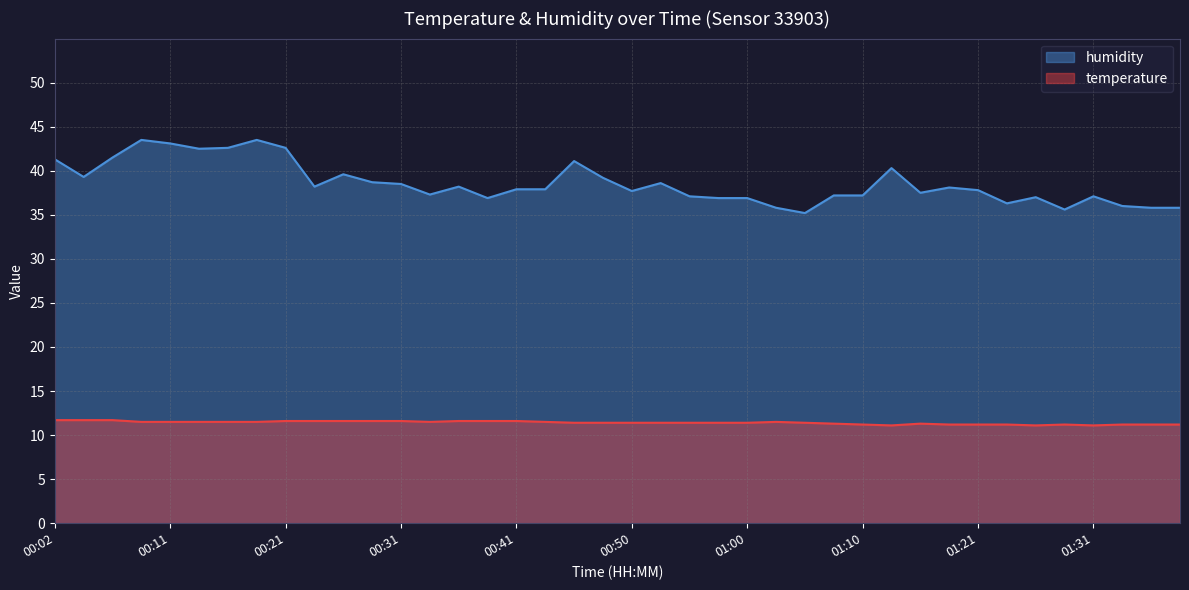

True or false: temperature and humidity cross at least once.

False